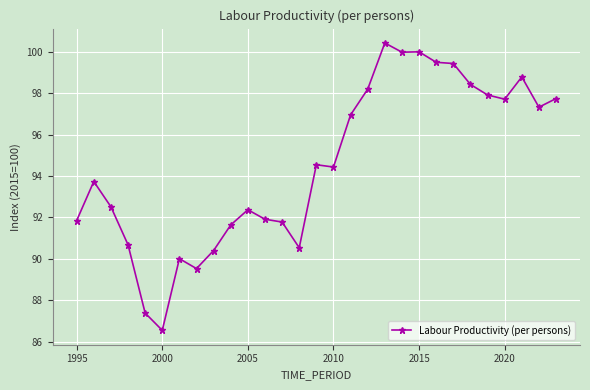

What is the maximum value shown in the chart?

100.4